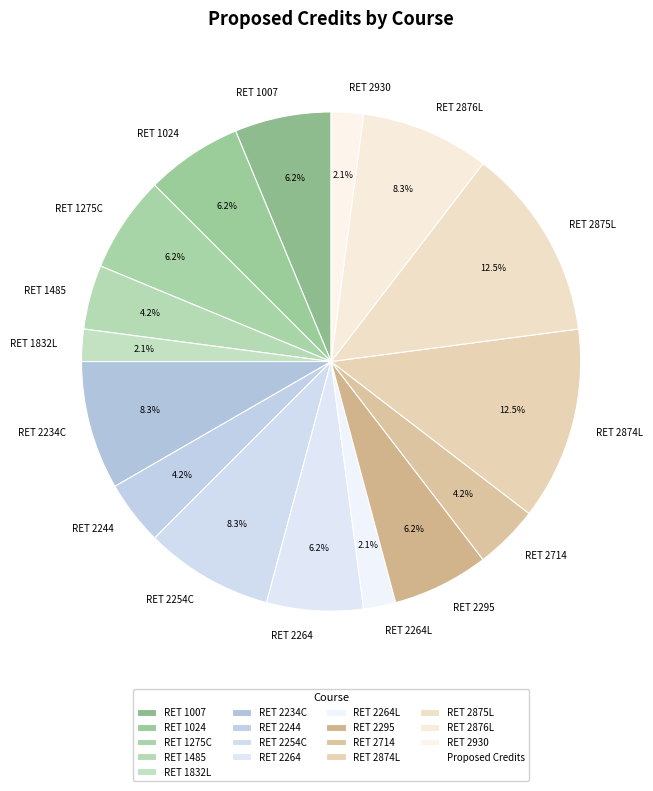

True or false: RET 1007 accounts for 20% of the total.

False